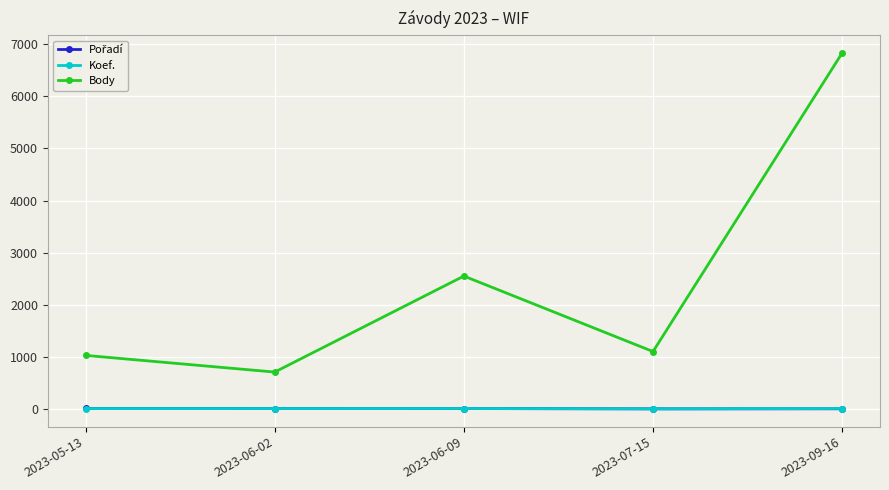

In Body, how many points are lower than both neighbors (excluding endpoints)?

2